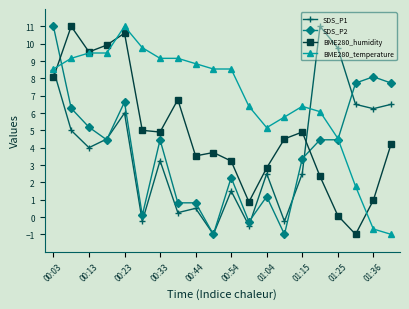

What is the difference between the maximum and second lowest values in the SDS_P1 series?

11.5